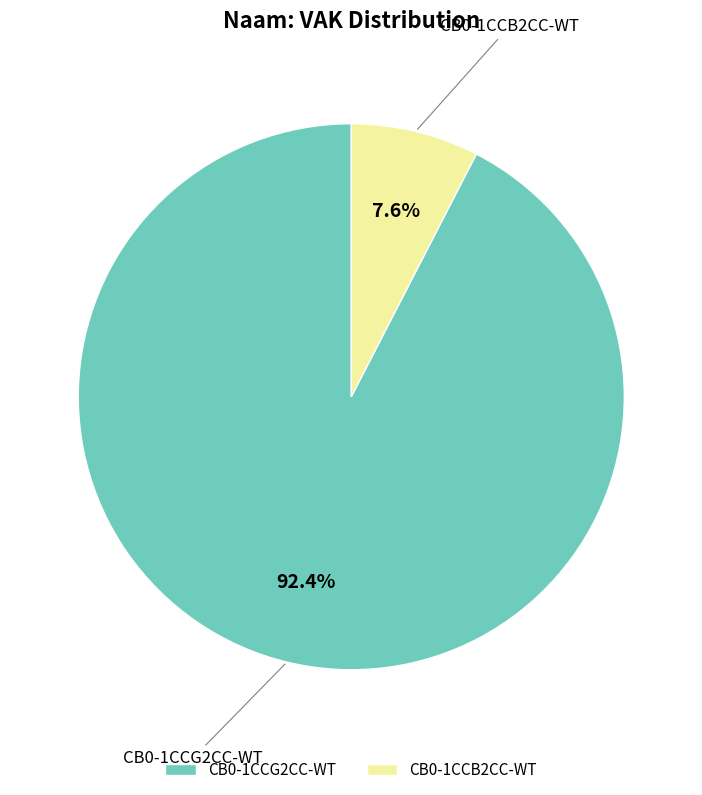

How many segments does this pie chart have?

2